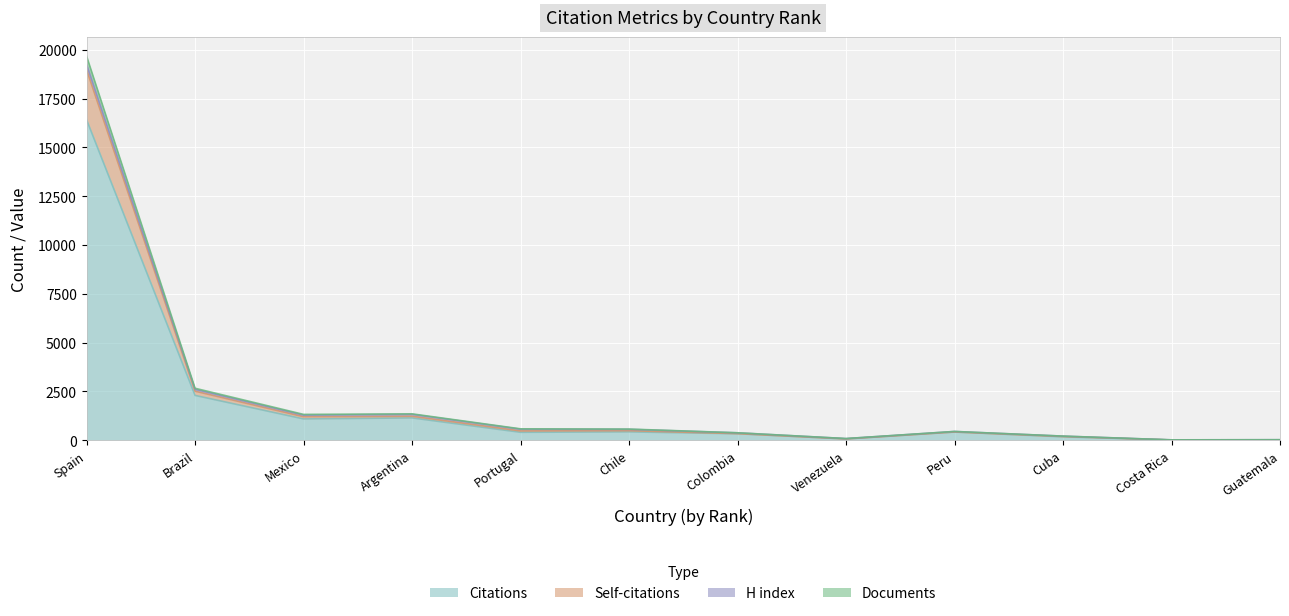

At which category is the sum across all series the highest?

Spain